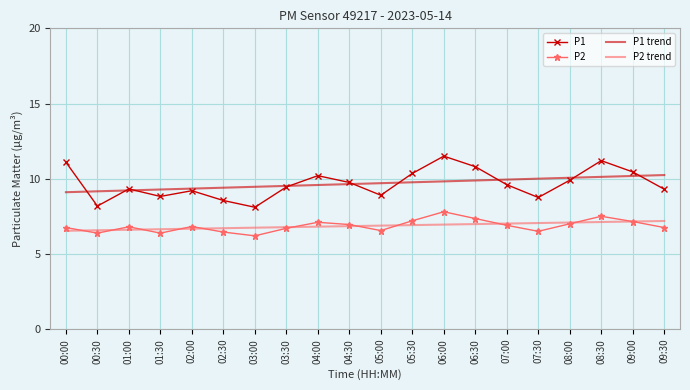

Read the P1 value at 07:00.

9.6